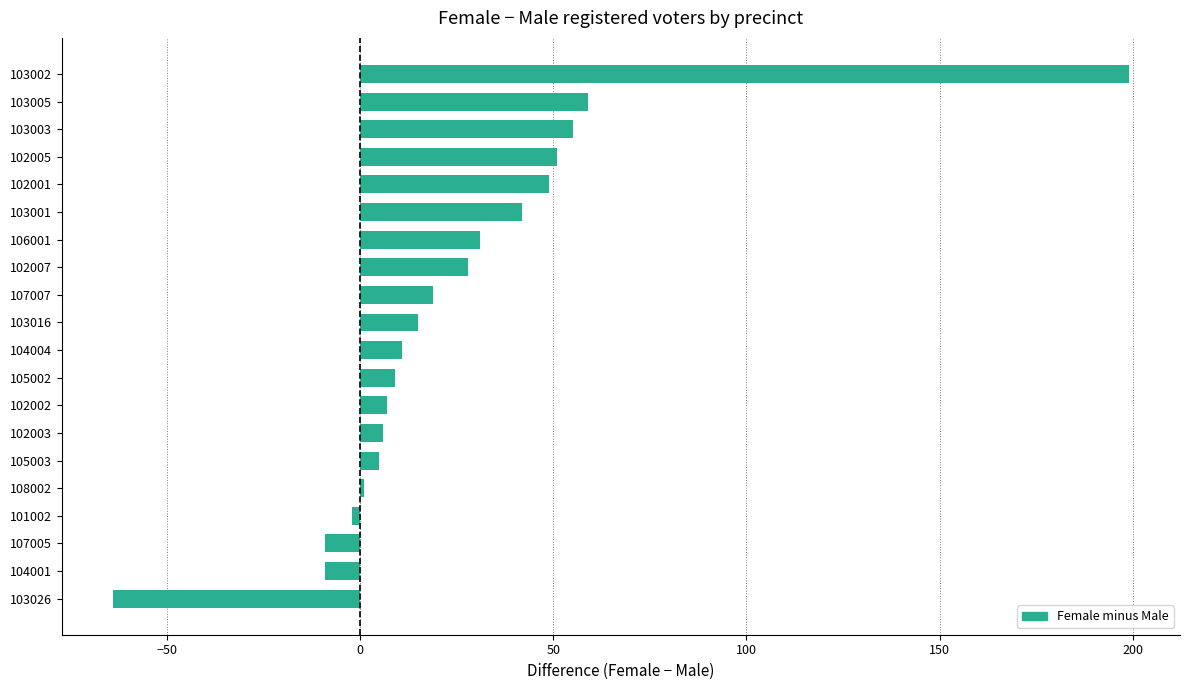

What is the difference between the second highest and minimum values?

123